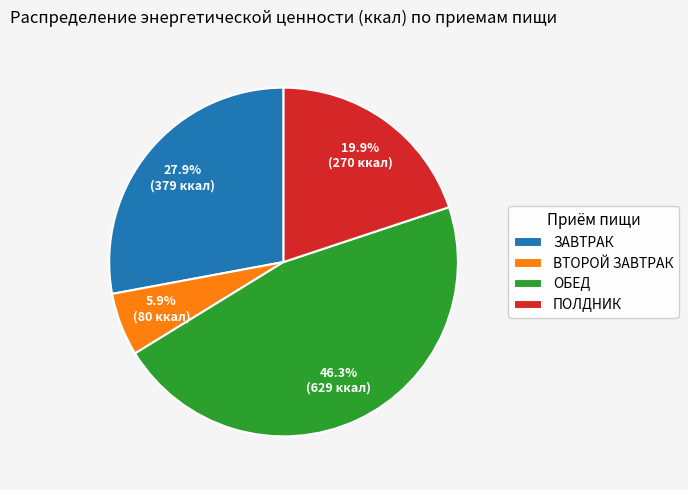

Which category has the smallest portion of the pie?

ВТОРОЙ ЗАВТРАК